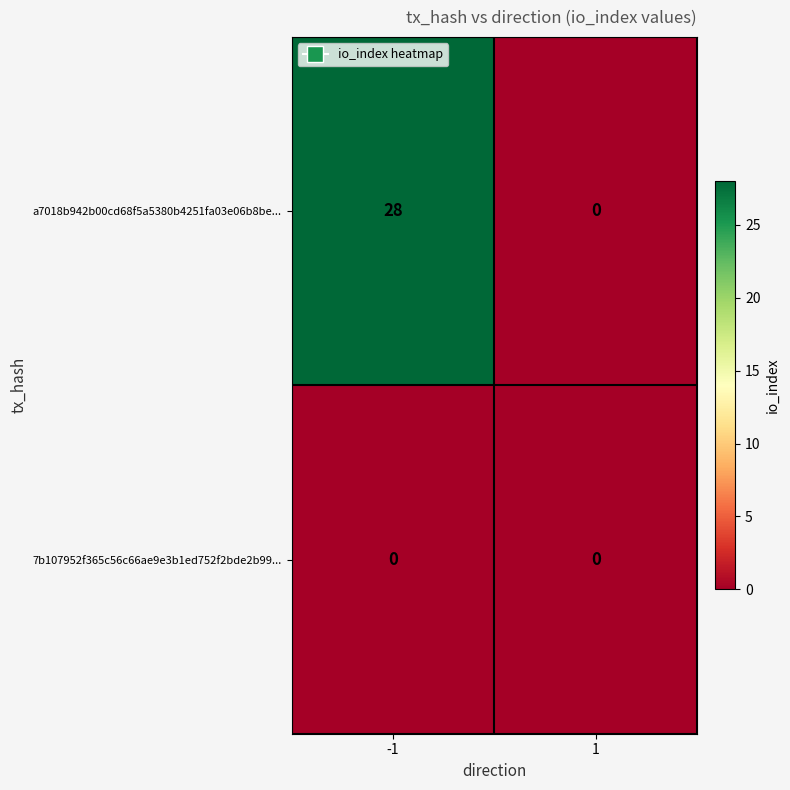

List the series in order of their peak value, highest first.

a7018b942b00cd68f5a5380b4251fa03e06b8be..., 7b107952f365c56c66ae9e3b1ed752f2bde2b99...